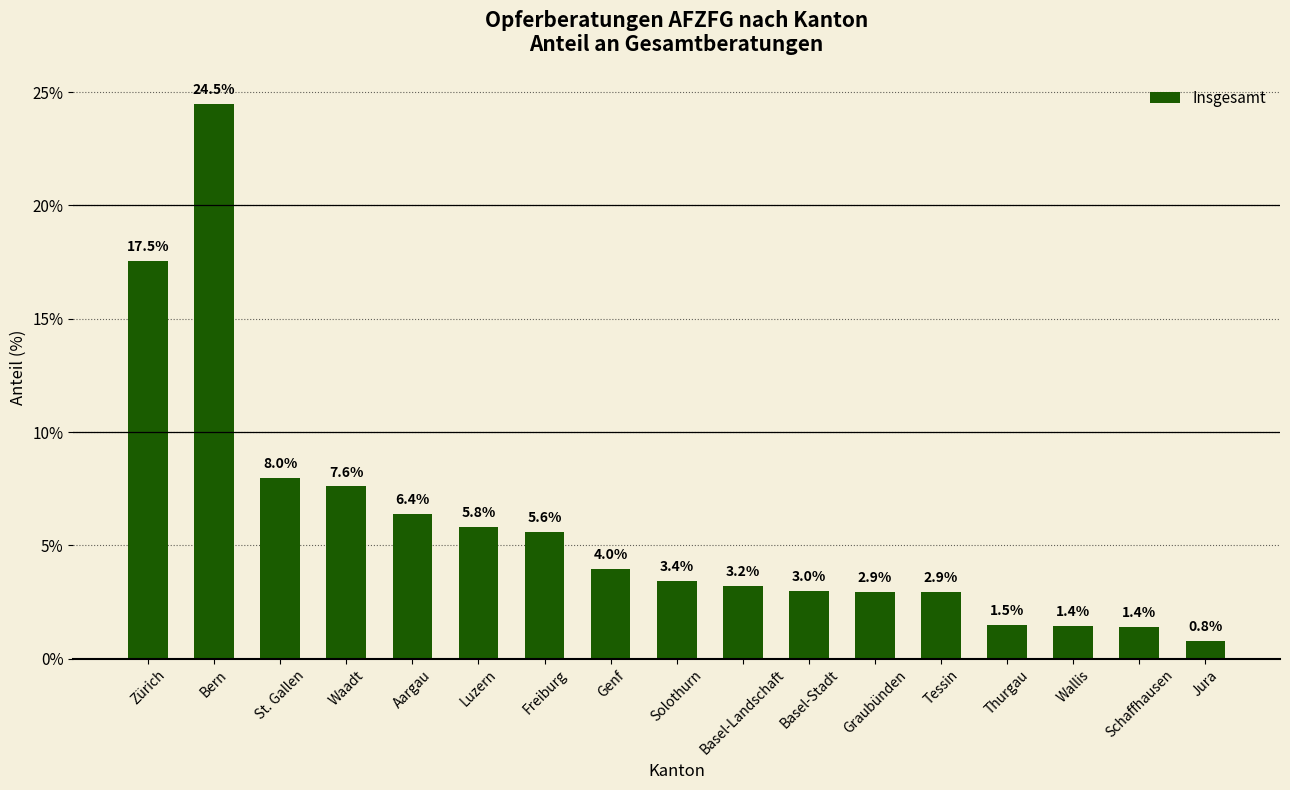

True or false: the data shows 1.4 at Schaffhausen.

True